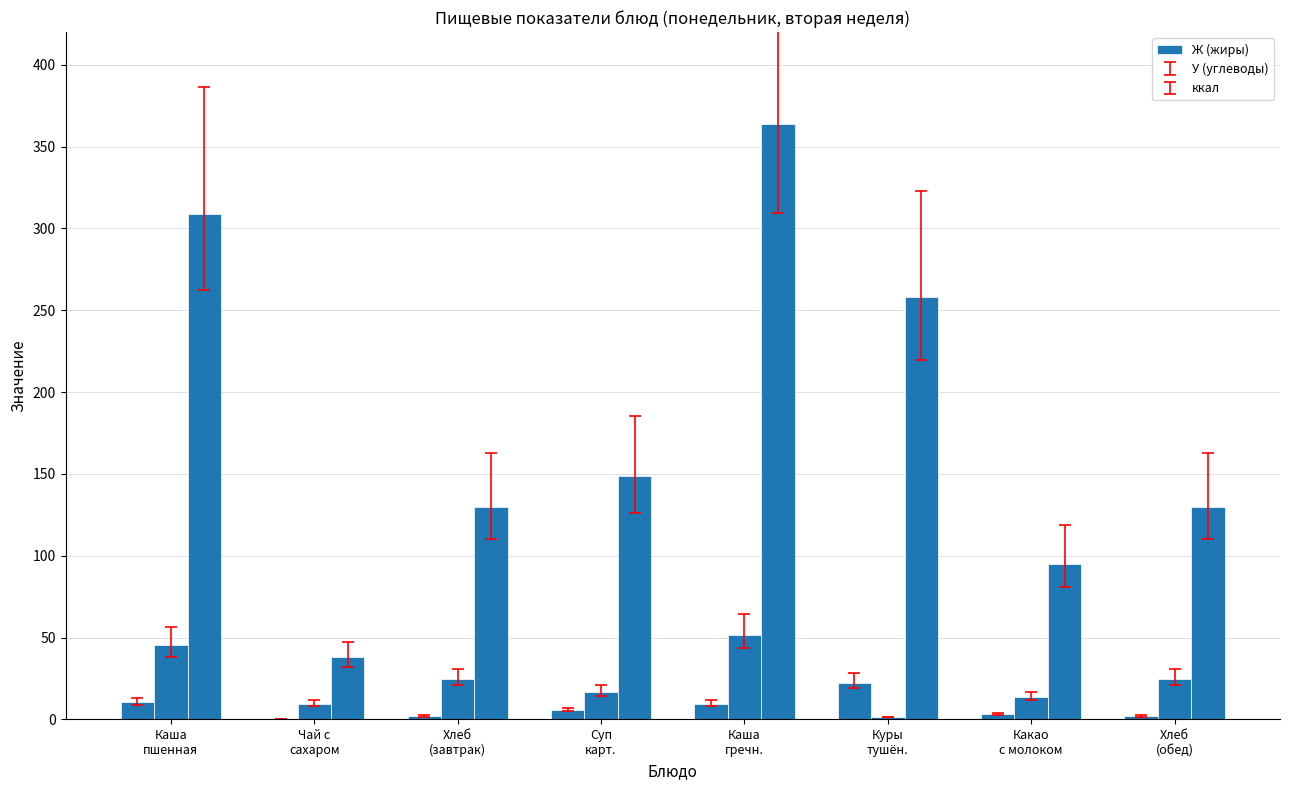

Between Куры
тушён. and Хлеб
(обед), which series saw the biggest shift?

ккал